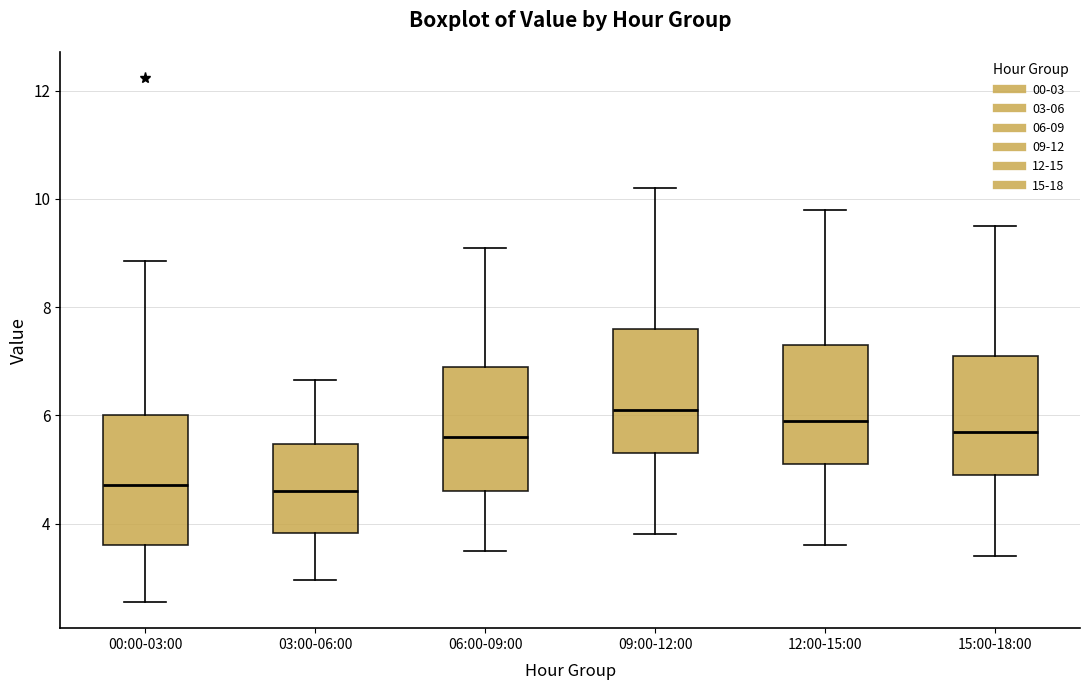

Reading left to right, transcribe this box plot: for each box, give where its median line is, the range the box spans, and where its two whiskers end, as read against the y-axis. The values are not printed on the chart, so give them approximately, as read against the axis.

00:00-03:00: median 4.8, box 3.6 to 6.0, whiskers 2.6 to 8.8
03:00-06:00: median 4.6, box 3.8 to 5.4, whiskers 3.0 to 6.6
06:00-09:00: median 5.6, box 4.6 to 7.0, whiskers 3.6 to 9.2
09:00-12:00: median 6.2, box 5.4 to 7.6, whiskers 3.8 to 10.2
12:00-15:00: median 6.0, box 5.2 to 7.4, whiskers 3.6 to 9.8
15:00-18:00: median 5.8, box 5.0 to 7.2, whiskers 3.4 to 9.6